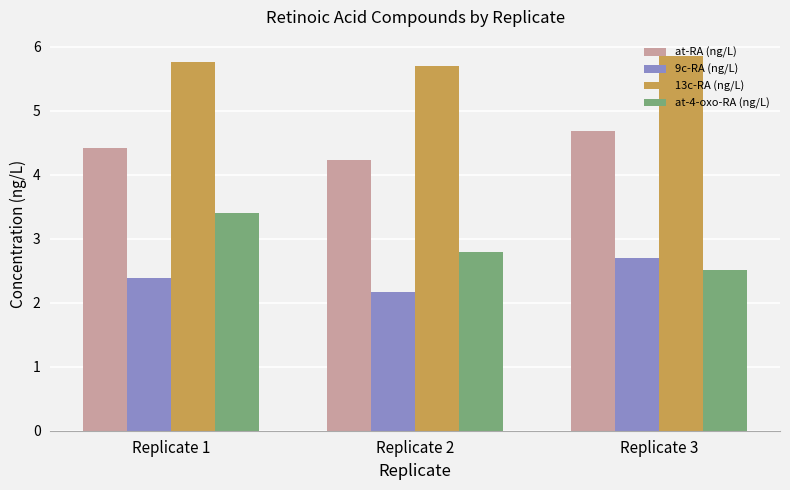

Rank the categories by at-RA (ng/L) value from highest to lowest.

Replicate 3, Replicate 1, Replicate 2